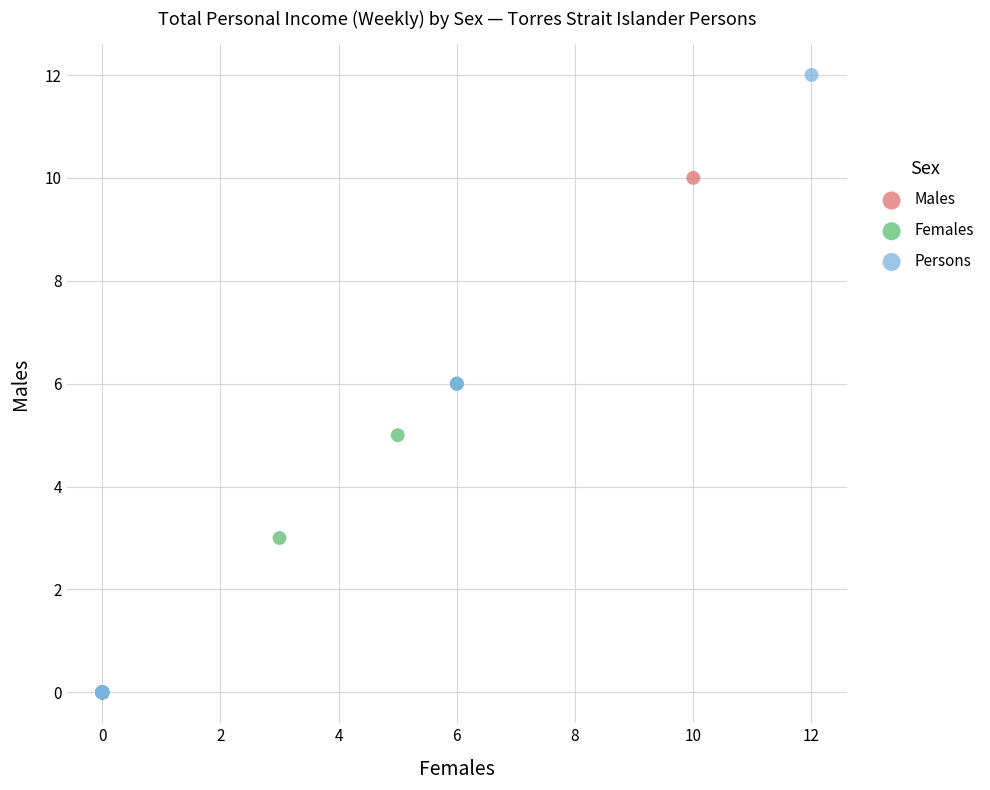

Which series reaches the maximum Y coordinate?

Persons